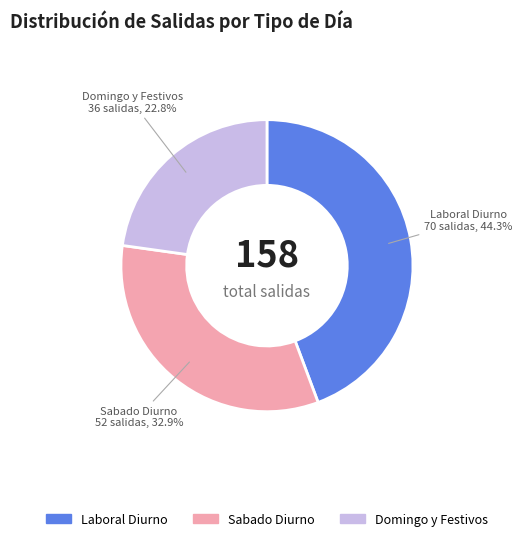

How many segments does this pie chart have?

3